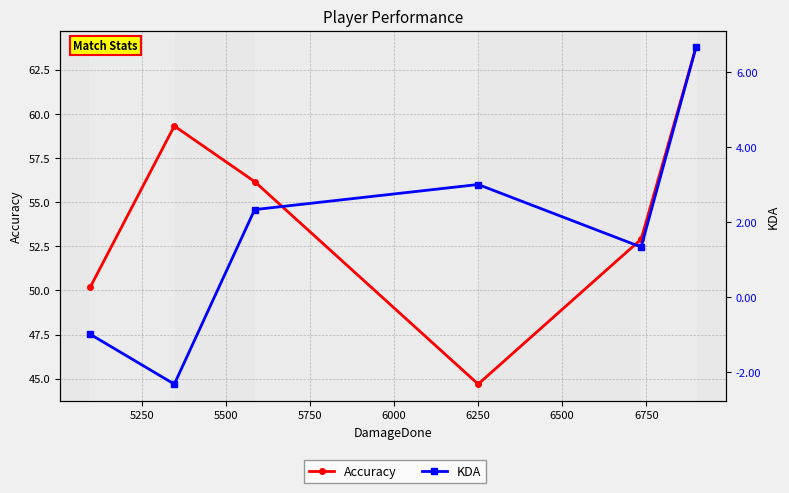

What is the highest value of the KDA series?

6.7